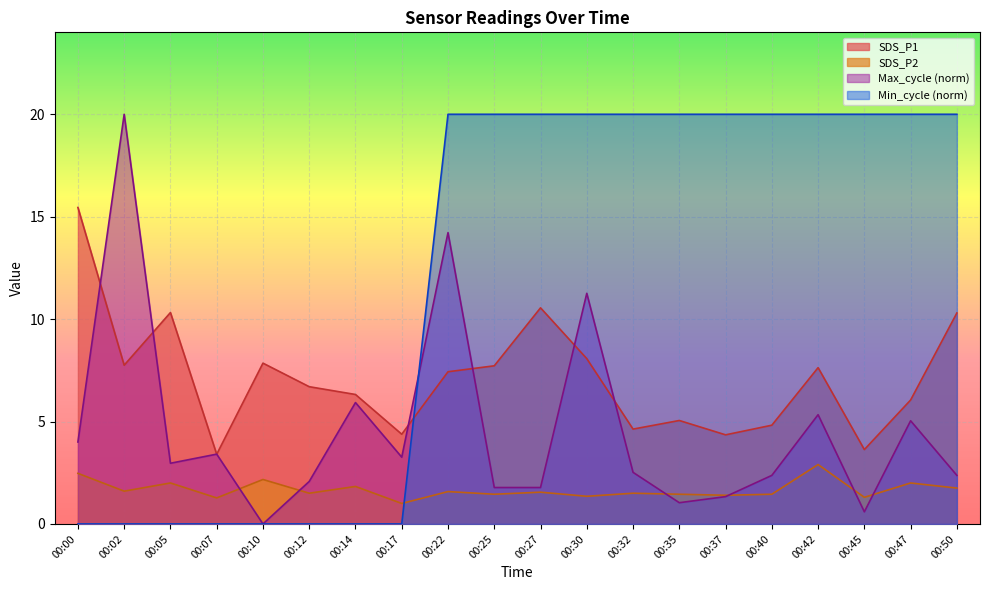

How many interior local valleys does the SDS_P2 series have?

8